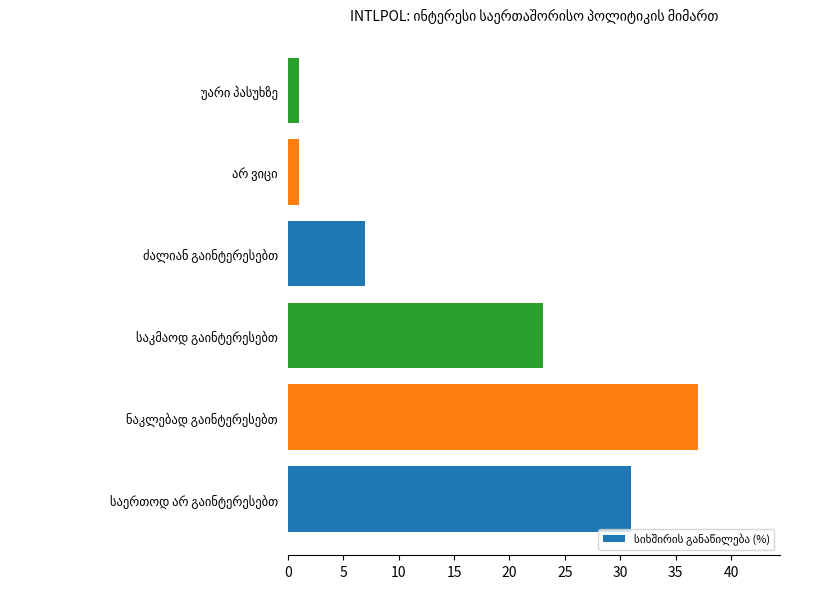

What is the average value?

17